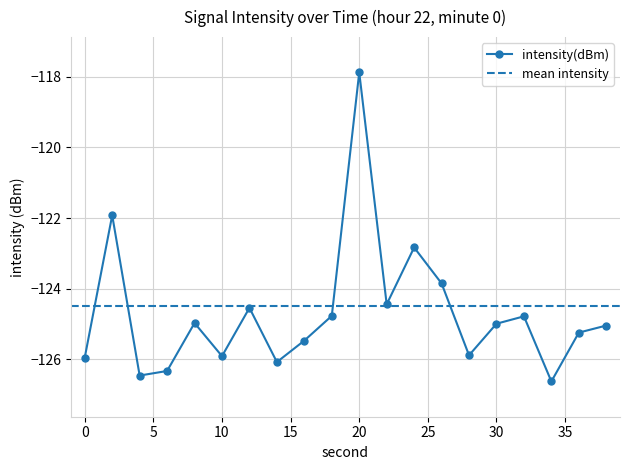

What is the change in value from 26 to 30?

-1.1